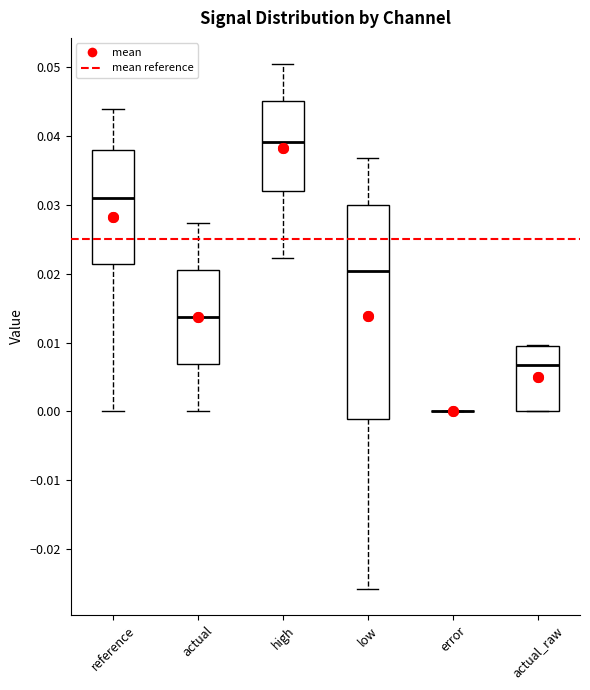

Reading left to right, transcribe this box plot: for each box, give where its median line is, the range the box spans, and where its two whiskers end, as read against the y-axis. The values are not printed on the chart, so give them approximately, as read against the axis.

reference: median 0.031, box 0.021 to 0.038, whiskers 0.000 to 0.044
actual: median 0.014, box 0.007 to 0.020, whiskers 0.000 to 0.027
high: median 0.039, box 0.032 to 0.045, whiskers 0.022 to 0.050
low: median 0.020, box -0.001 to 0.030, whiskers -0.026 to 0.037
error: box collapsed to a line at 0.000, whiskers 0.000 to 0.000
actual_raw: median 0.007, box 0.000 to 0.009, whiskers 0.000 to 0.010